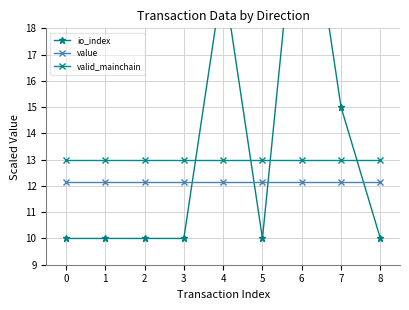

Is the value of valid_mainchain at 7 greater than the value of value at 1?

Yes